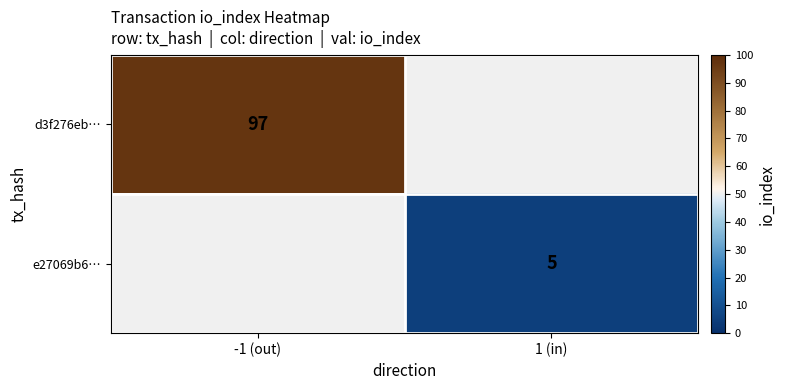

Is the value of e27069b6… at 1 (in) greater than the value of d3f276eb… at -1 (out)?

No